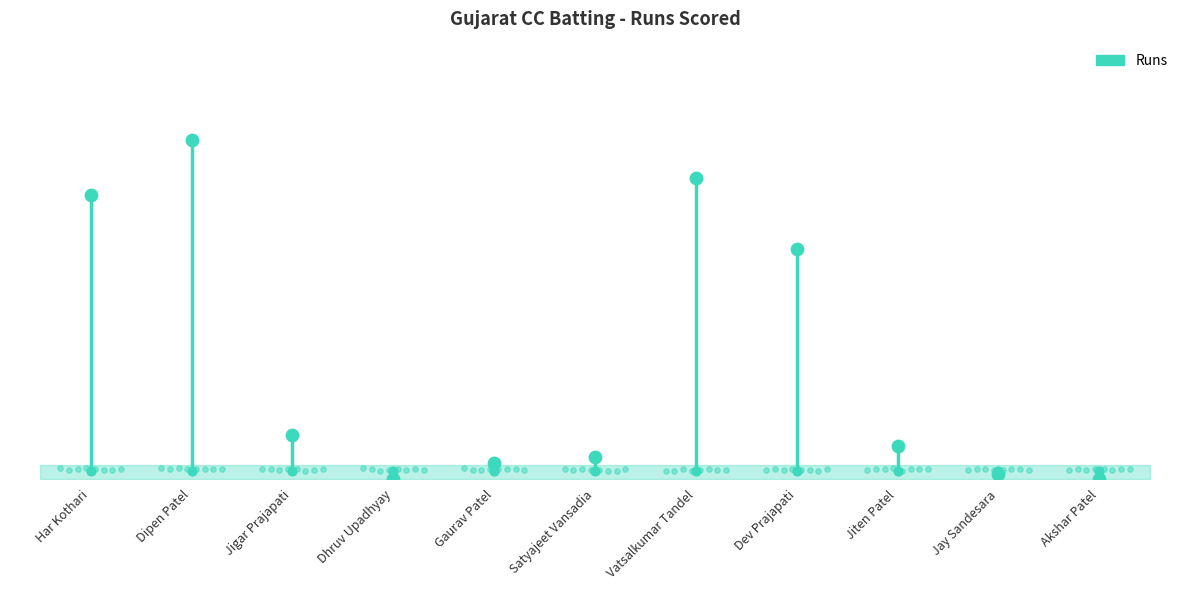

Between Har Kothari and Dipen Patel, which is larger?

Dipen Patel